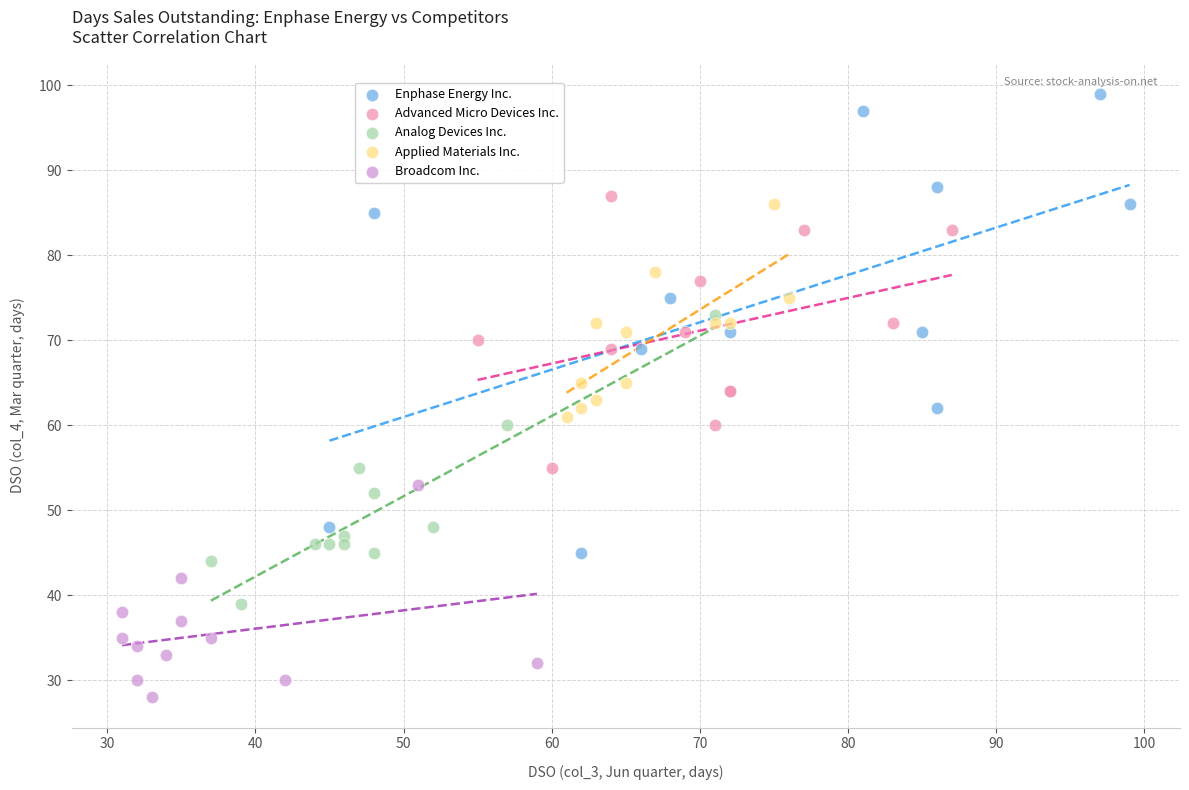

Which series contains the lowest Y value?

Broadcom Inc.